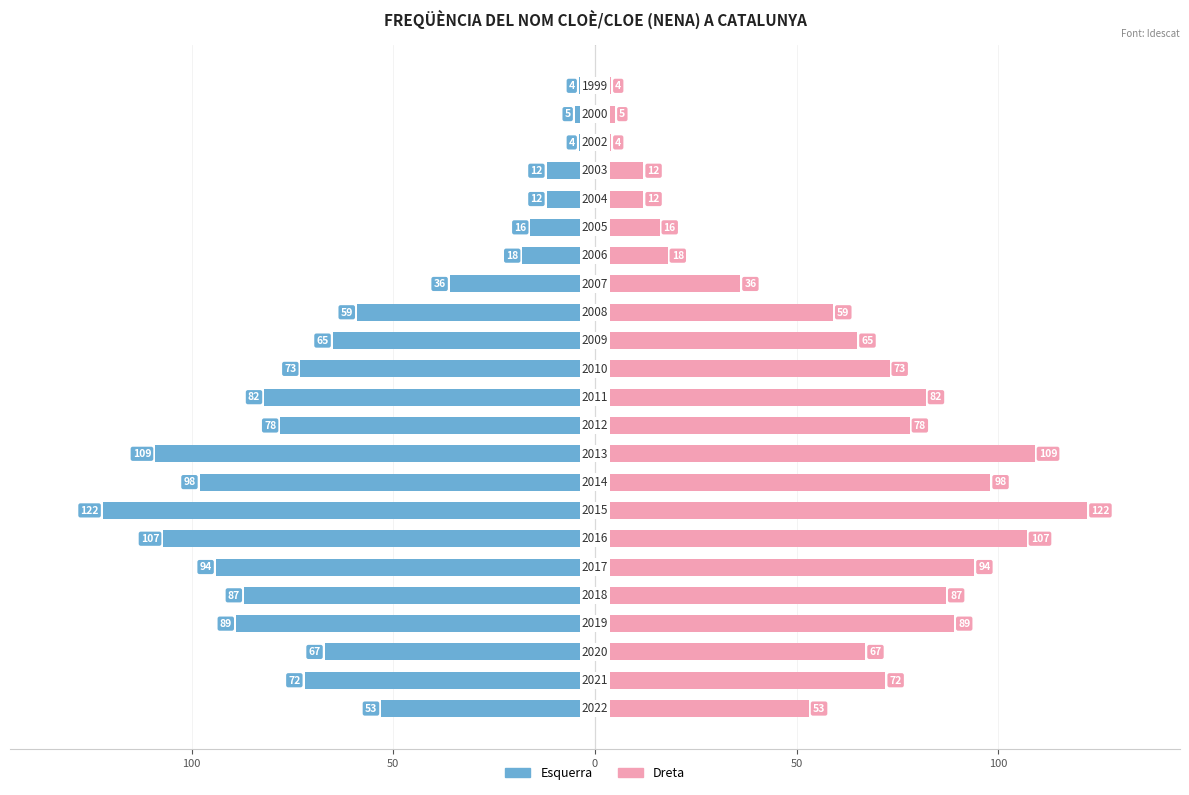

What is the average value of the Frequència (dreta) series?

59